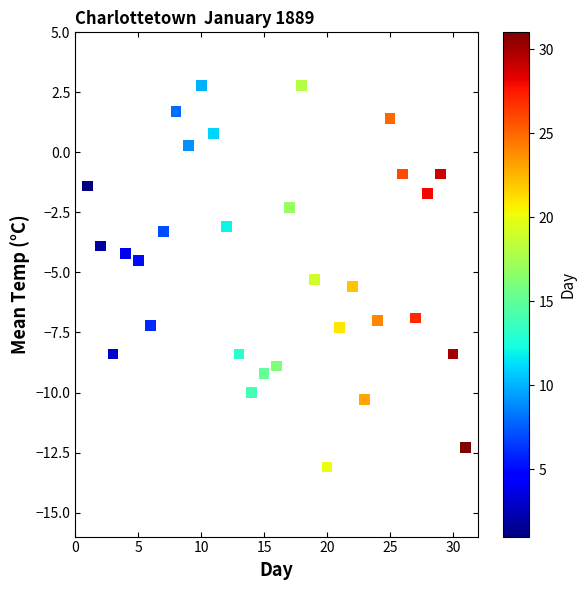

What is the range of Y values (max minus min)?

15.9